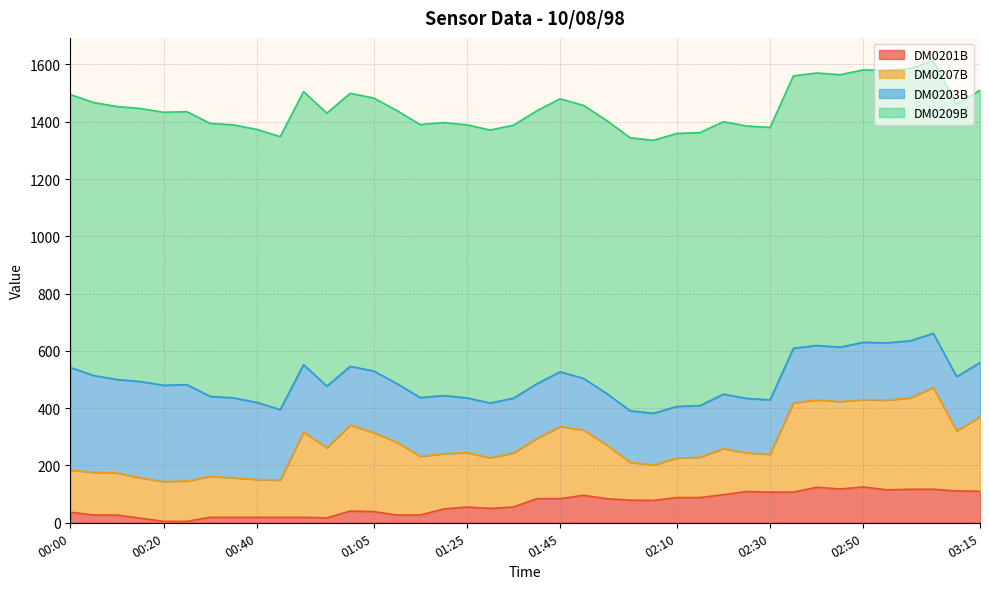

What is the greatest value displayed?

953